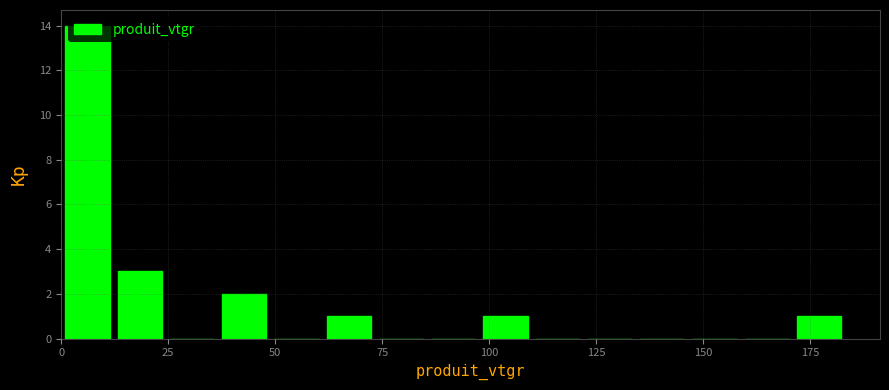

Around what value on the x-axis is the tallest bar? Give the approximate position of its centre, as read against the axis.

5